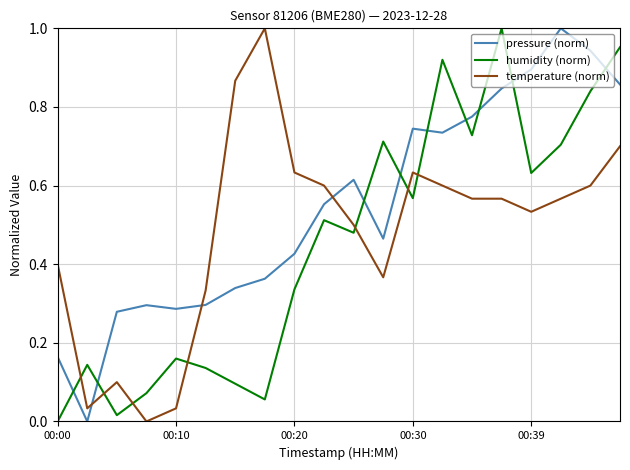

True or false: temperature (norm) and pressure (norm) intersect in this chart.

True